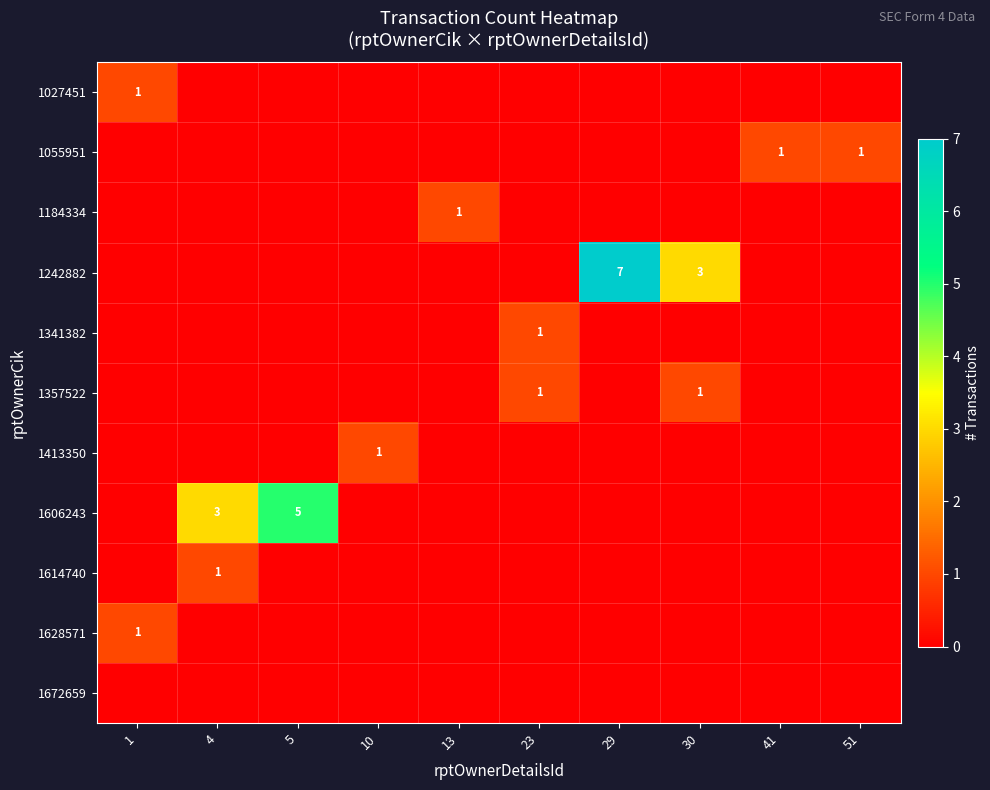

Rank the series at 41 from lowest to highest value.

1027451, 1184334, 1242882, 1341382, 1357522, 1413350, 1606243, 1614740, 1628571, 1672659, 1055951